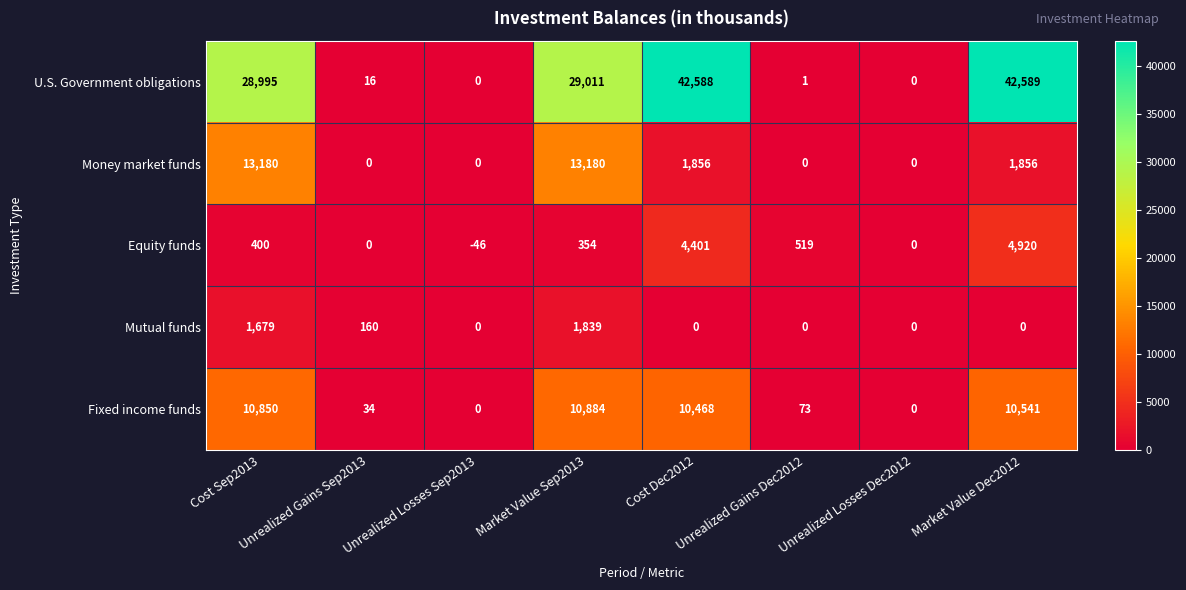

At how many categories does at least one series exceed 13417?

4